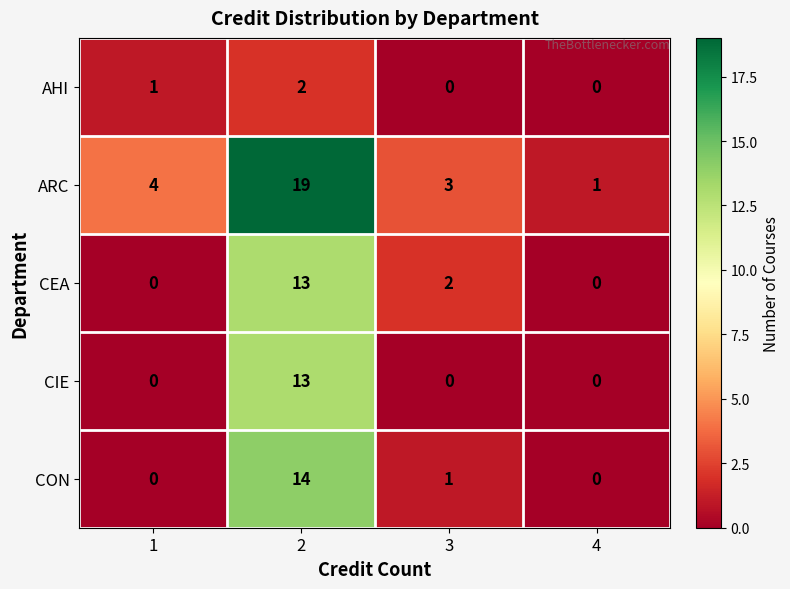

Which series changed the most between 2 and 4?

ARC